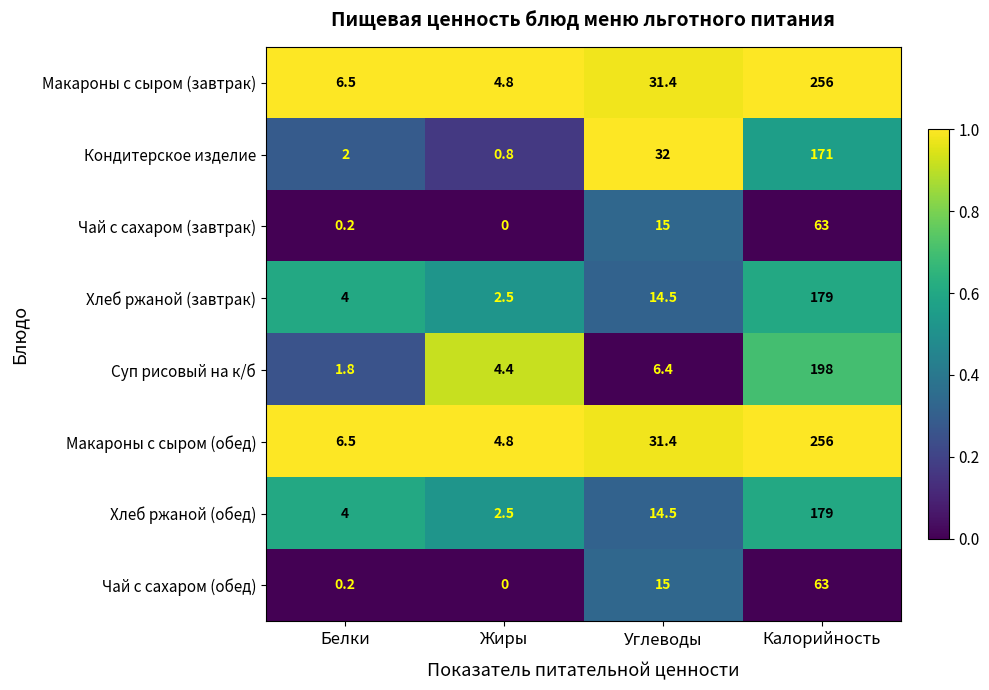

What is the total value across all series at Калорийность?

1365.0